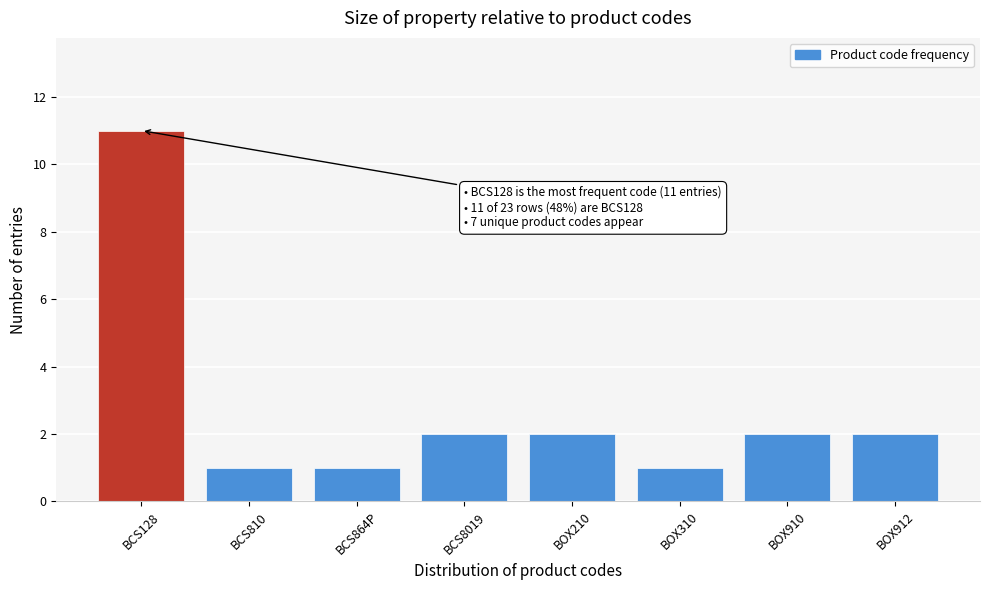

Reading left to right, transcribe all the data shown in this chart.

11	1	1	2	2	1	2	2